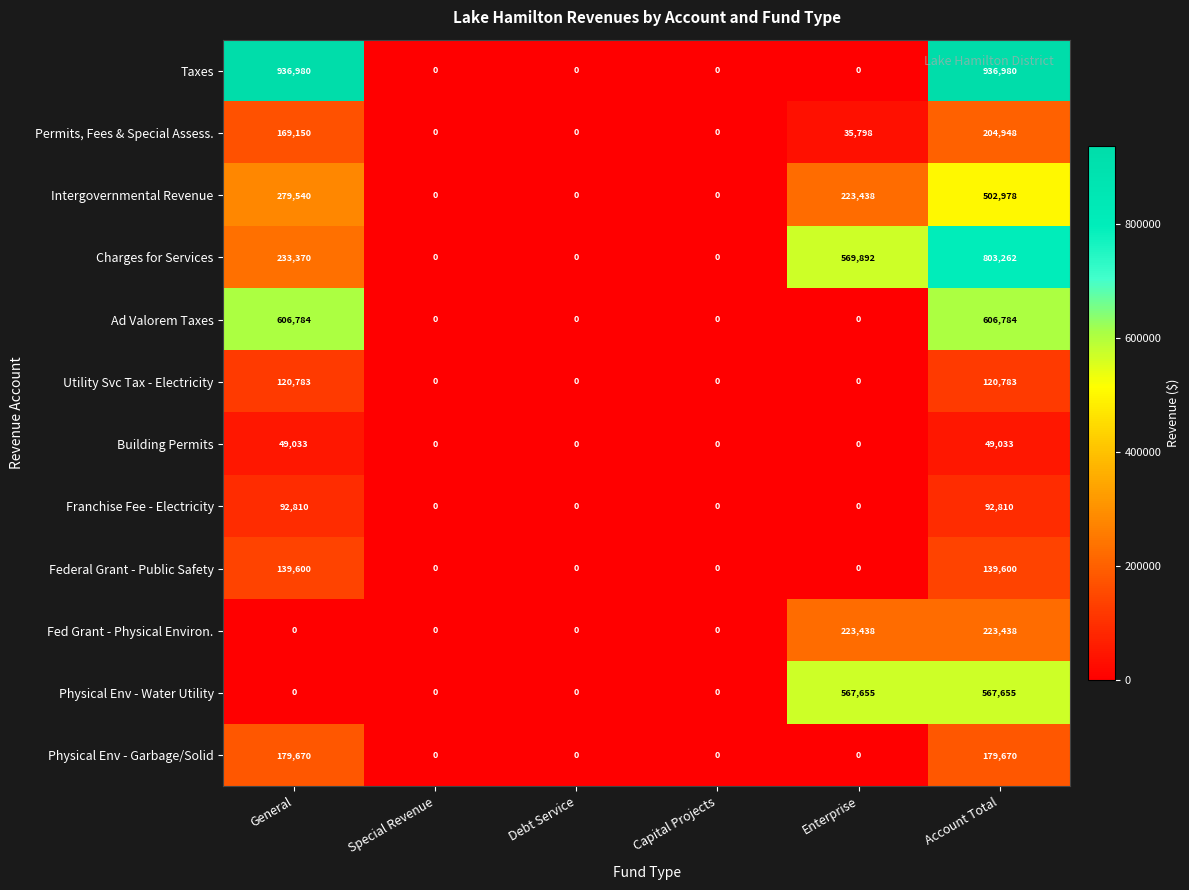

The value of Permits, Fees & Special Assess. at Debt Service is -110896. True or false?

False